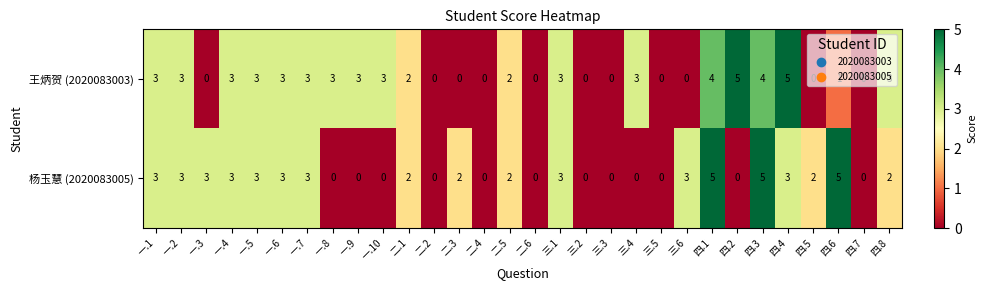

Which series has the largest total across all categories?

王炳贺 (2020083003)